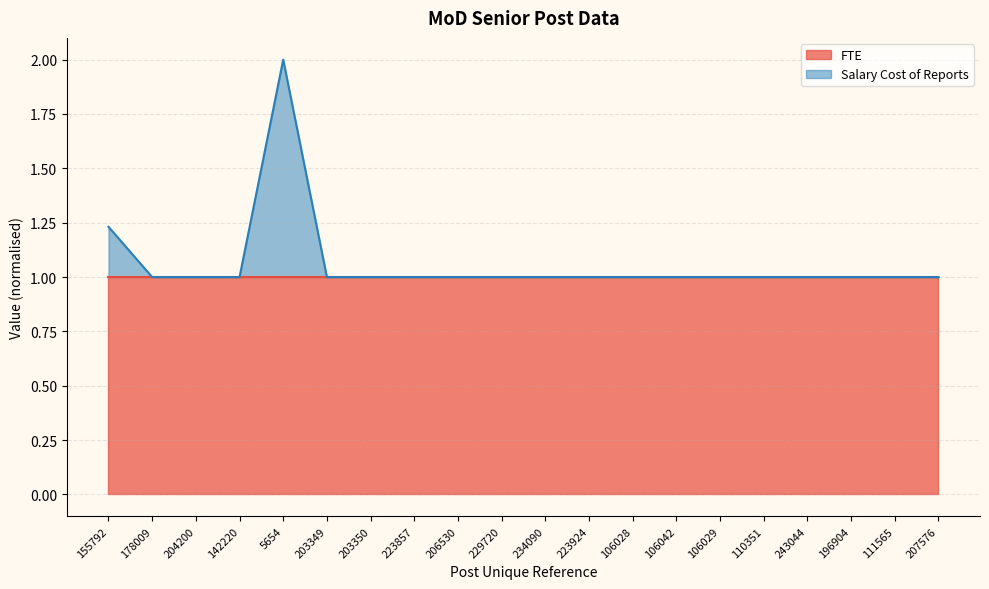

Reading left to right, transcribe all the data shown in this chart.

1.2	1.0	1.0	1.0	2.0	1.0	1.0	1.0	1.0	1.0	1.0	1.0	1.0	1.0	1.0	1.0	1.0	1.0	1.0	1.0